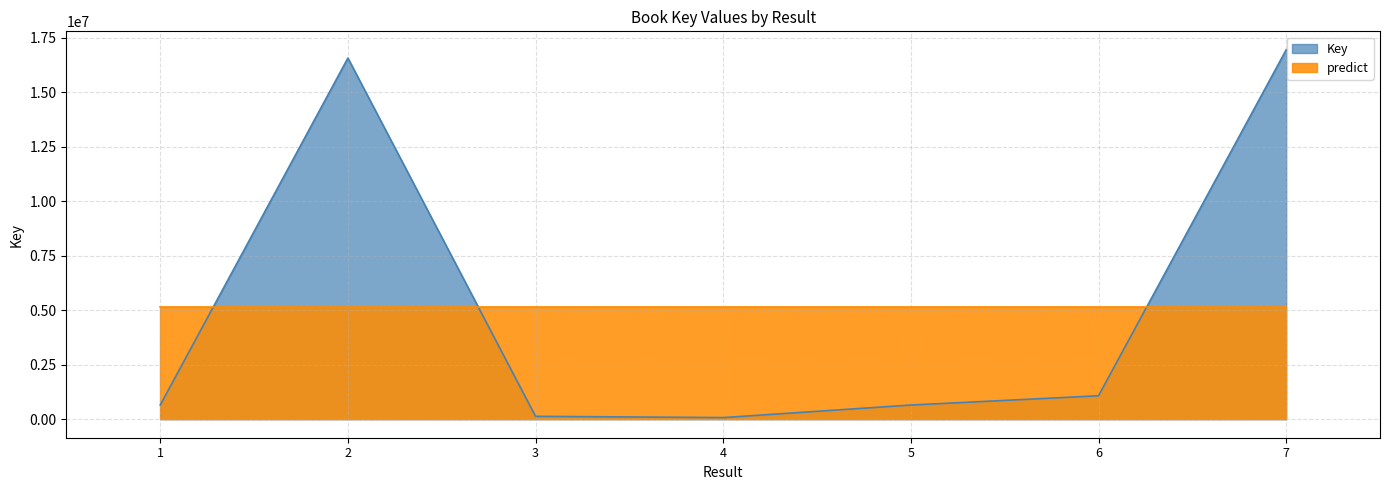

What is the change in value from 3 to 5?

+517796